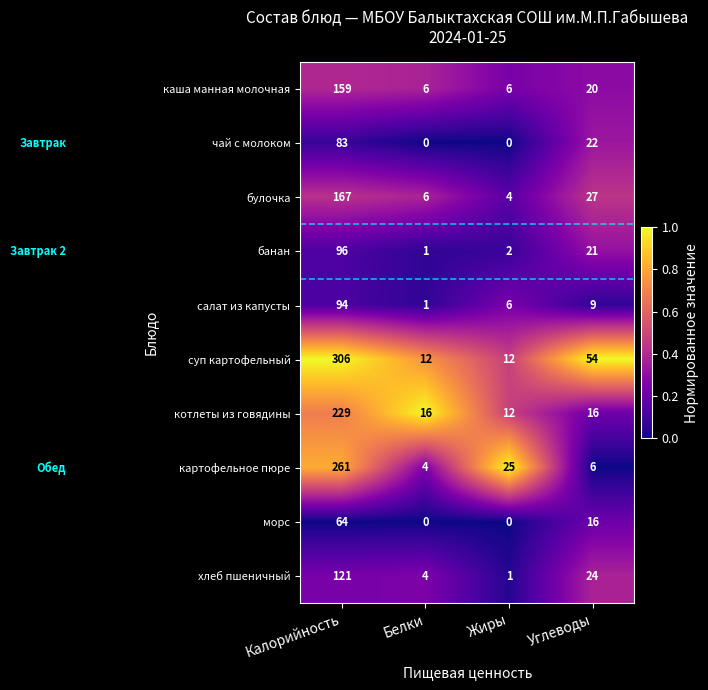

What is the maximum value shown in the chart?

306